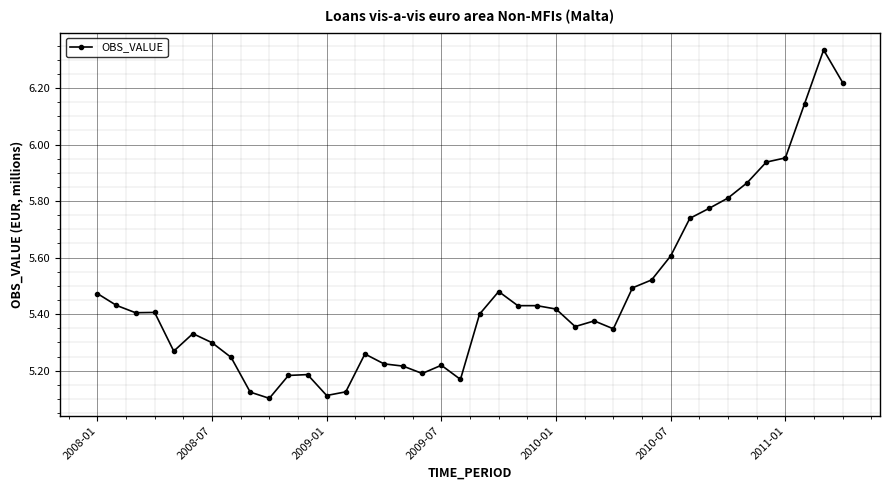

What is the difference between the second highest and second lowest values?

1.1